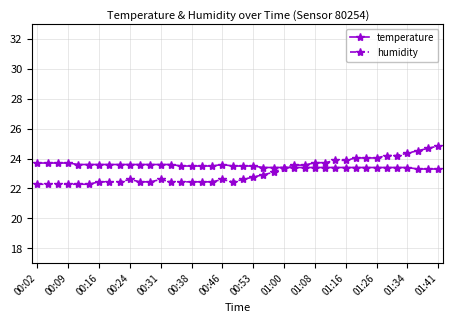

Which series has the widest spread of values?

humidity